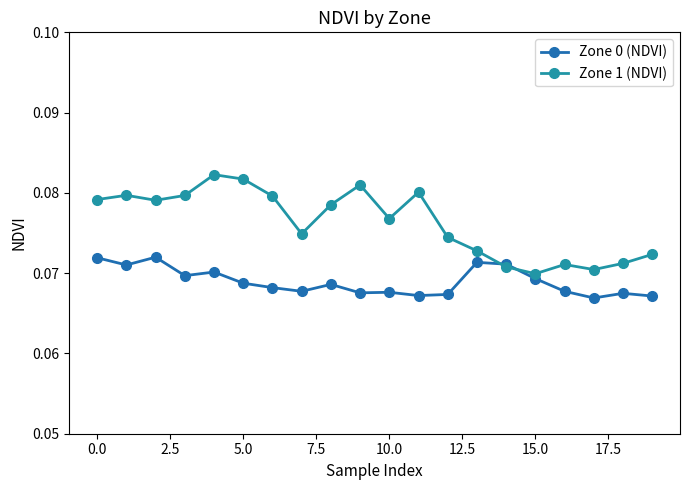

How many Zone 1 (NDVI) values are between 0 and 1?

20